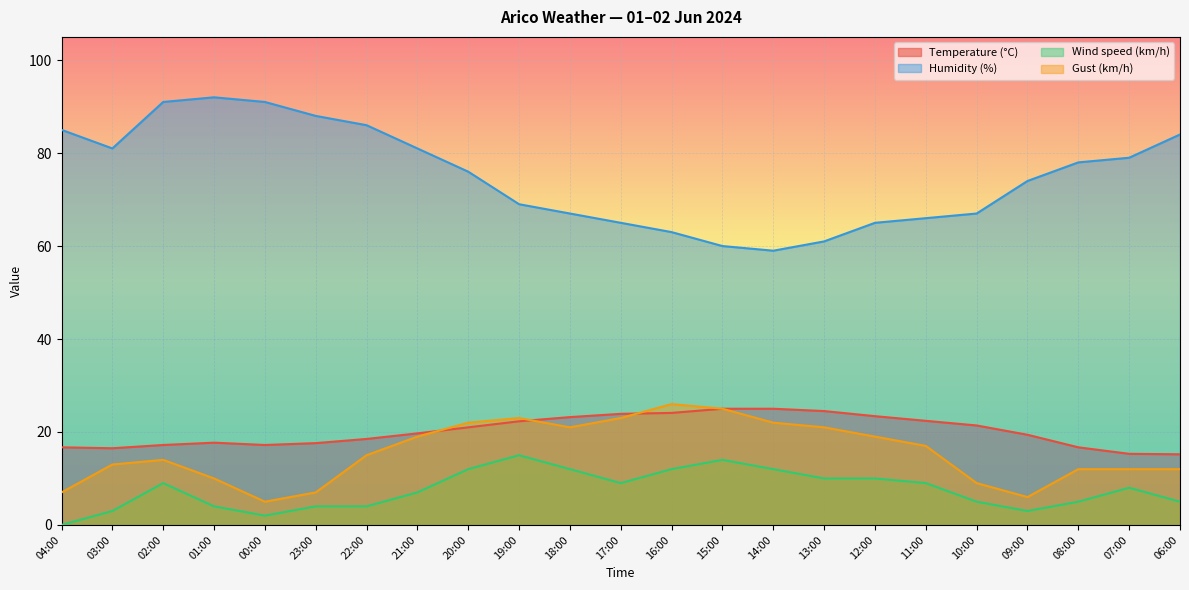

What is the label of the 13th point from the left?

16:00